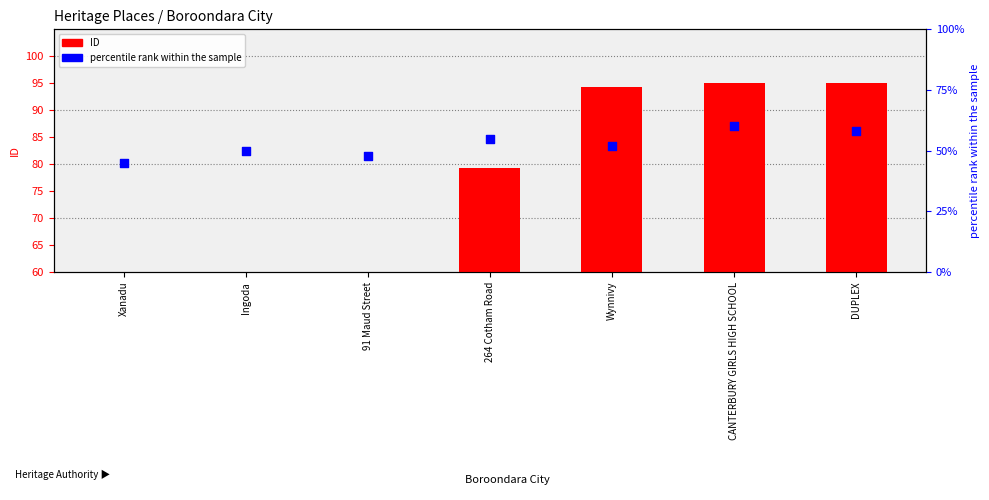

Which series has the widest spread of Y values?

ID (scaled)